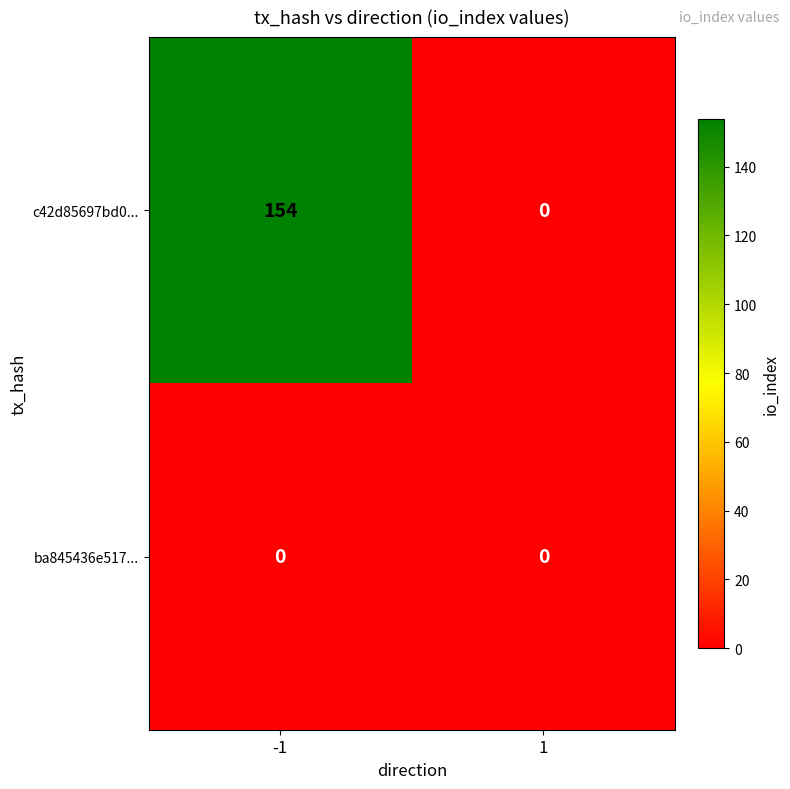

What is the difference between the maximum and minimum values in the c42d85697bd0... series?

154